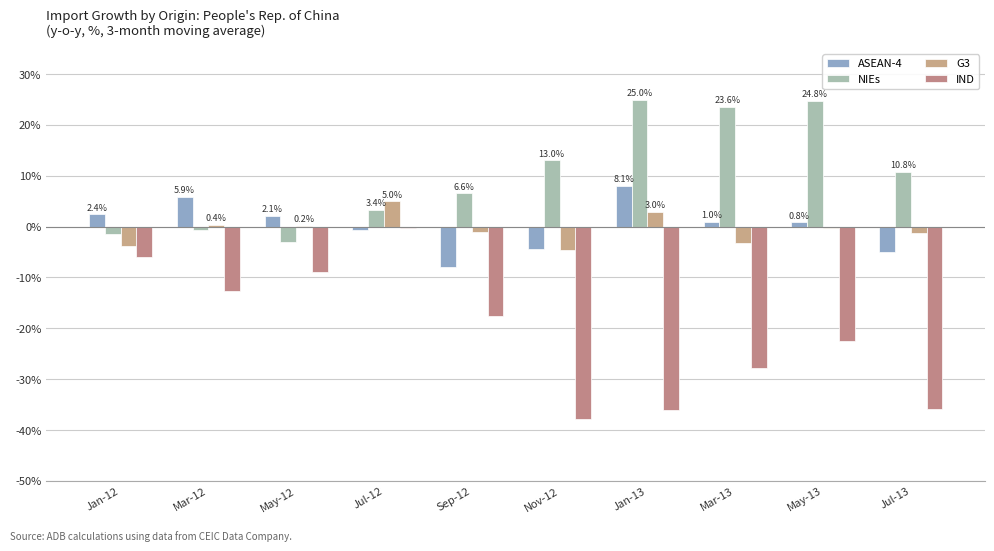

Where does the NIEs series first go above 10?

Nov-12